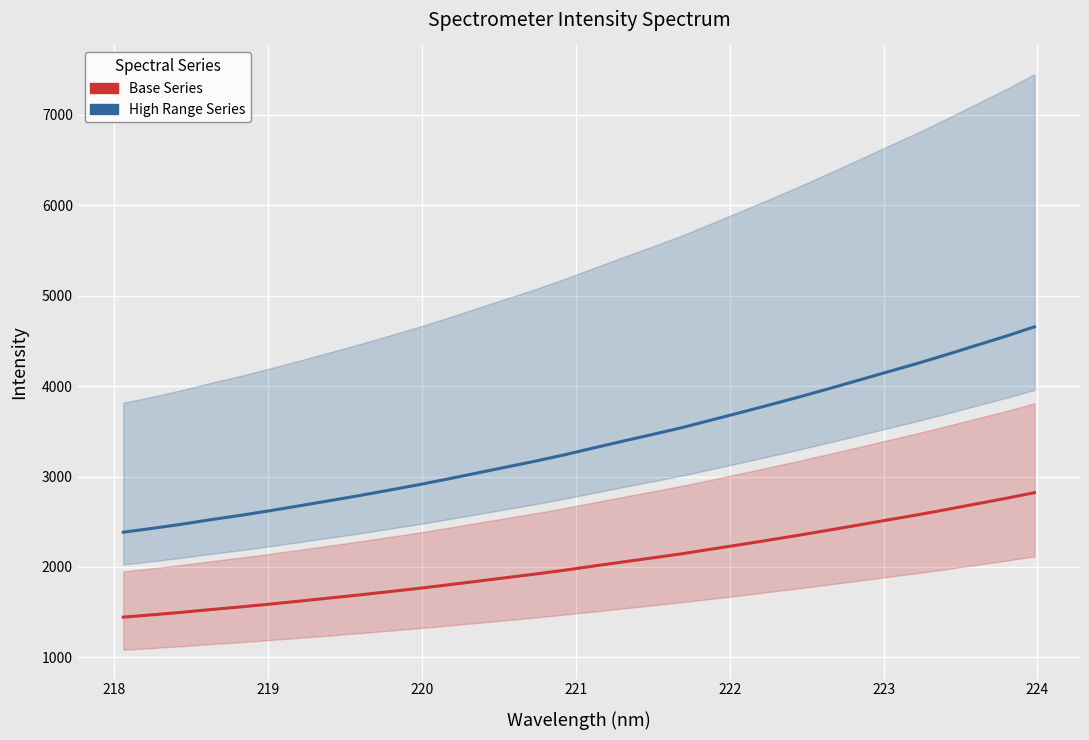

What is the value of the High Range Series point at the 26th from the left?

4064.4